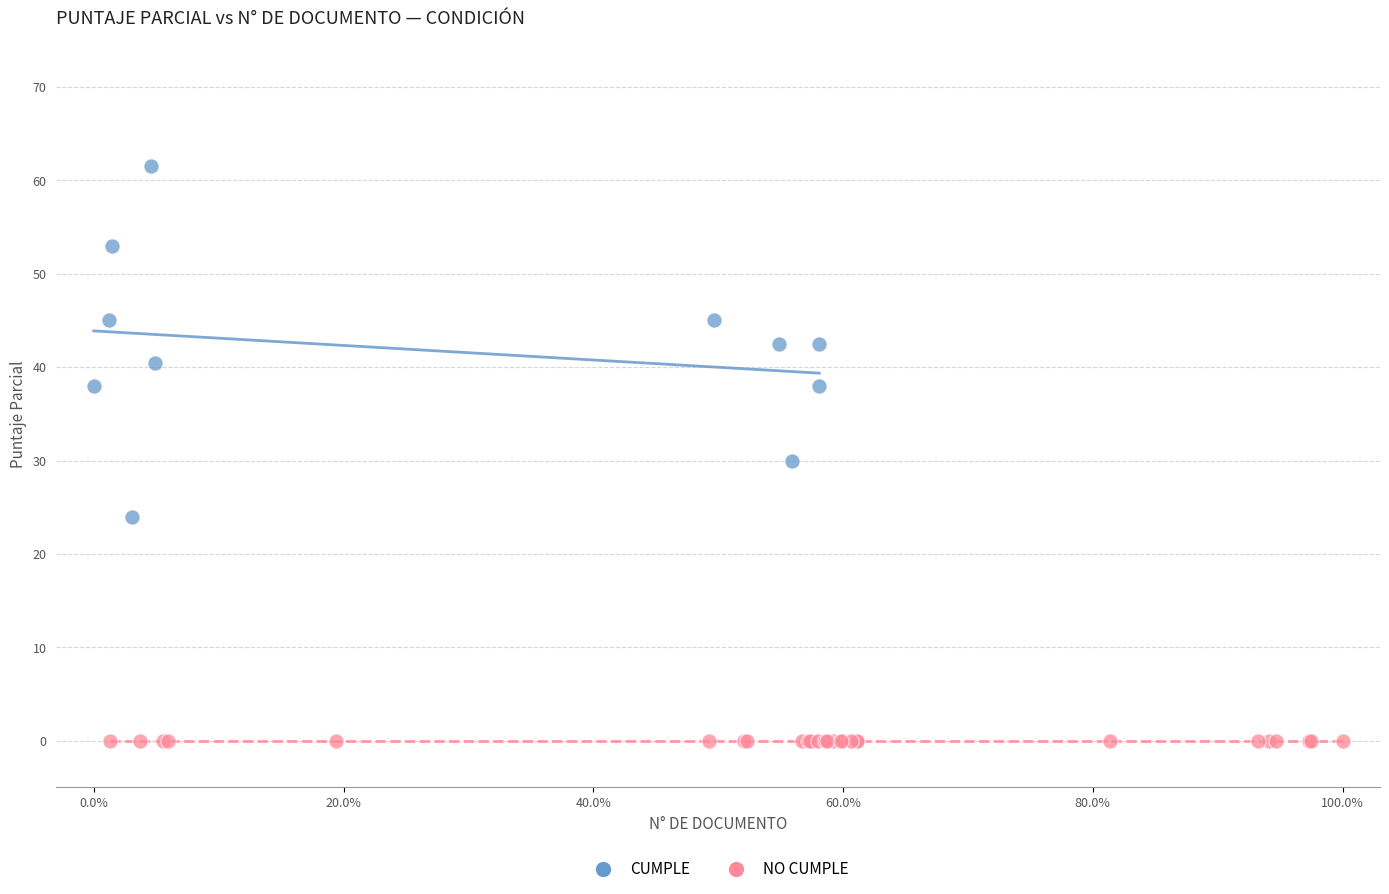

Which series contains the highest Y value?

CUMPLE